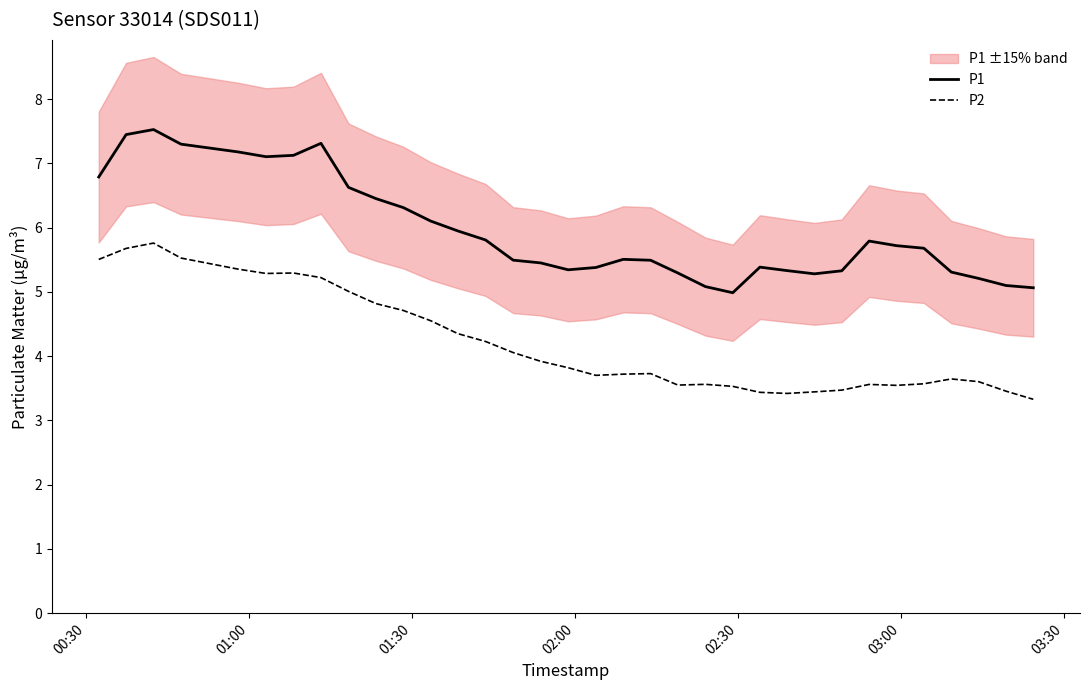

What is the minimum value shown in the chart?

3.3